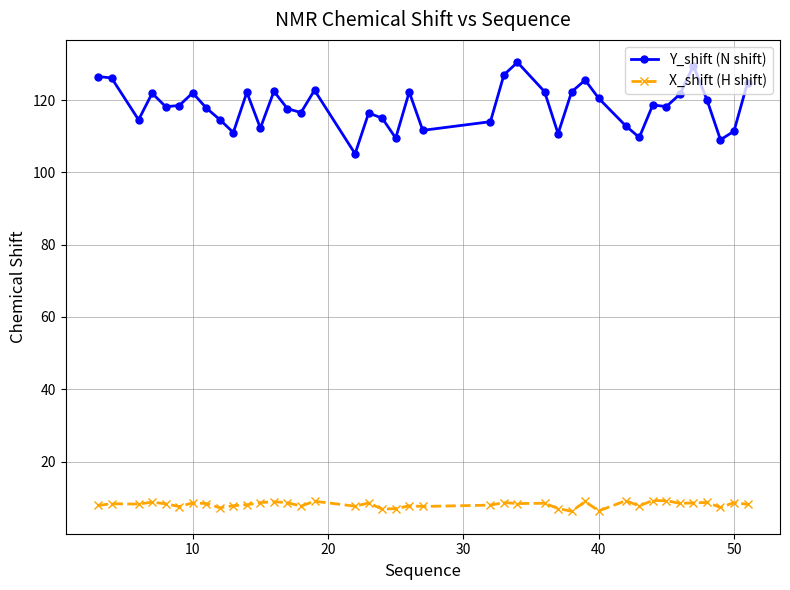

In Y_shift (N shift), how many points are higher than both neighbors (excluding endpoints)?

11